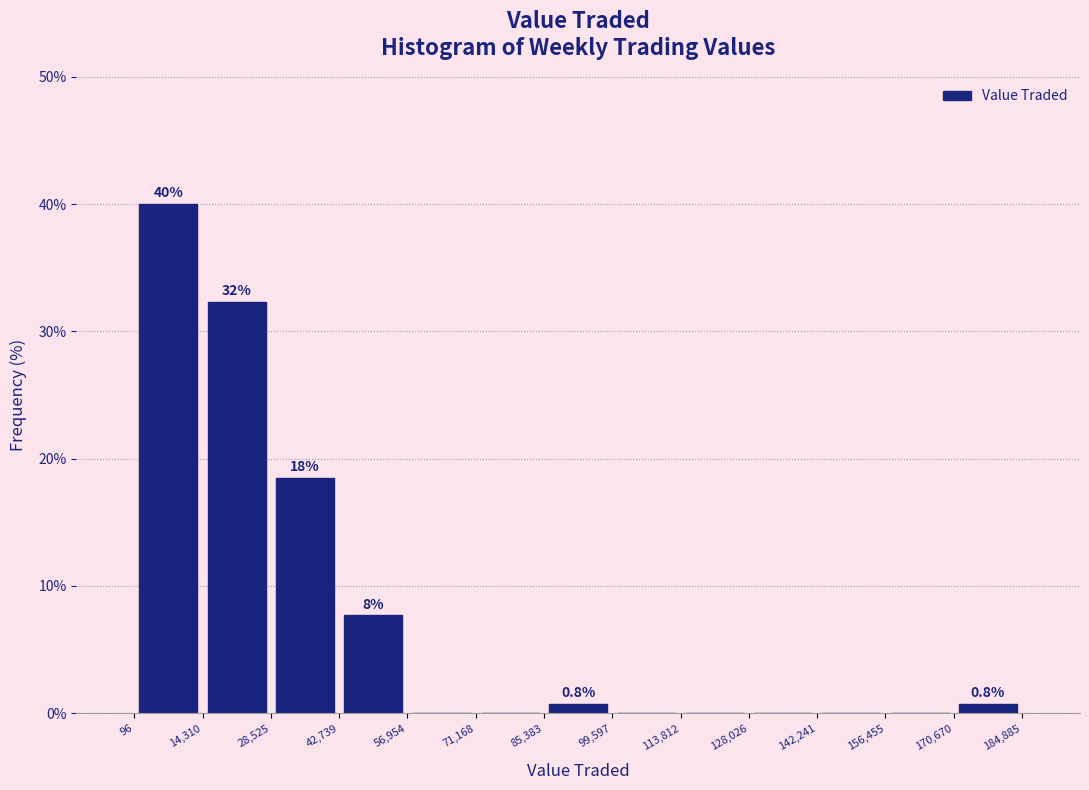

Over which range of the x-axis is the bar tallest?

96 to 14,310